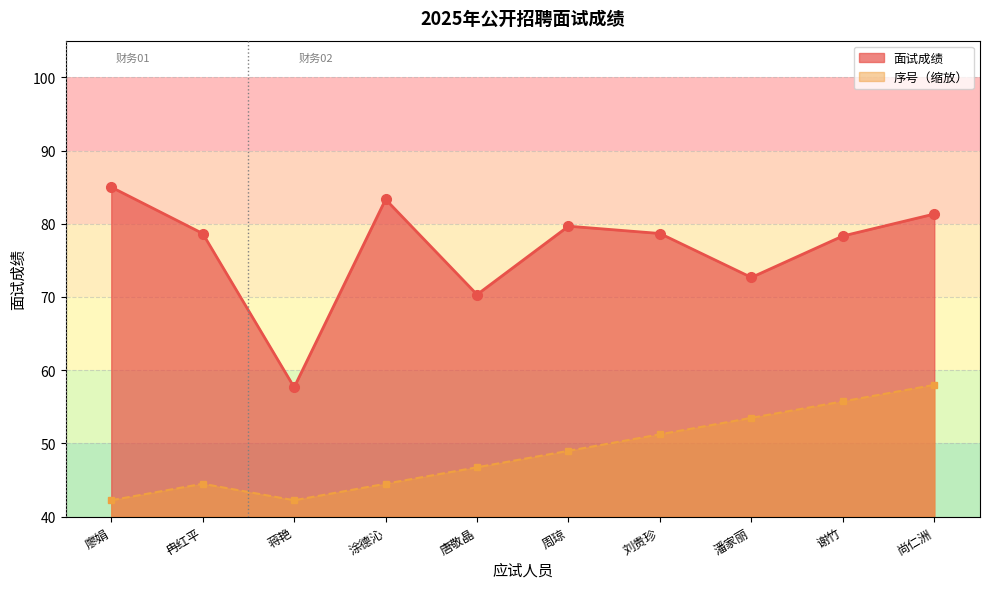

Is it true that 面试成绩 equals 81.3 at 尚仁洲?

True